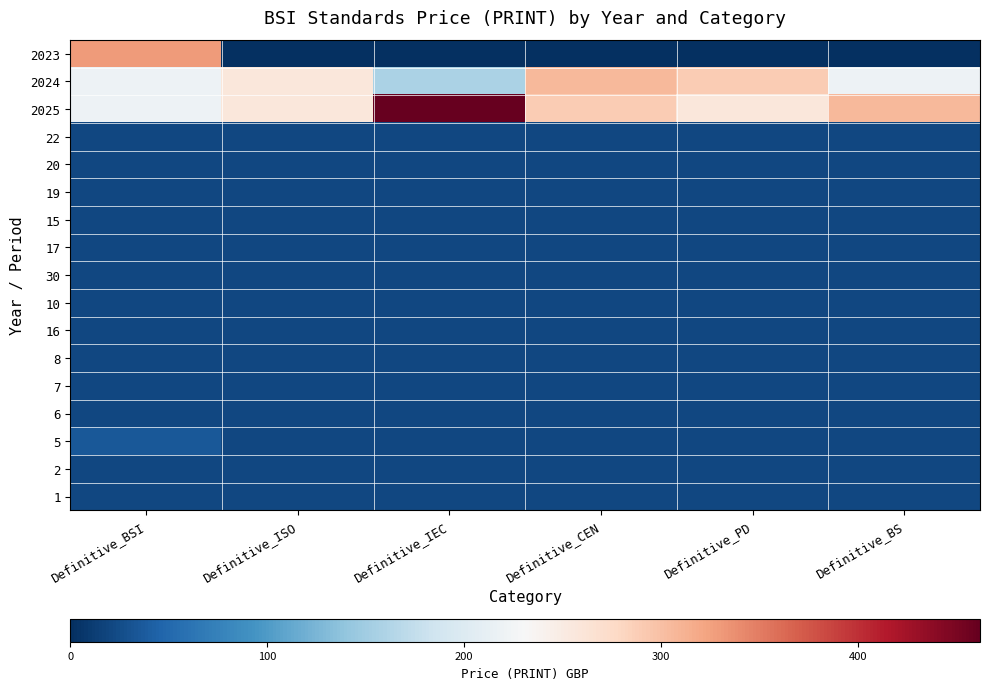

What is the spread (max minus min) of values at Definitive_IEC?

462